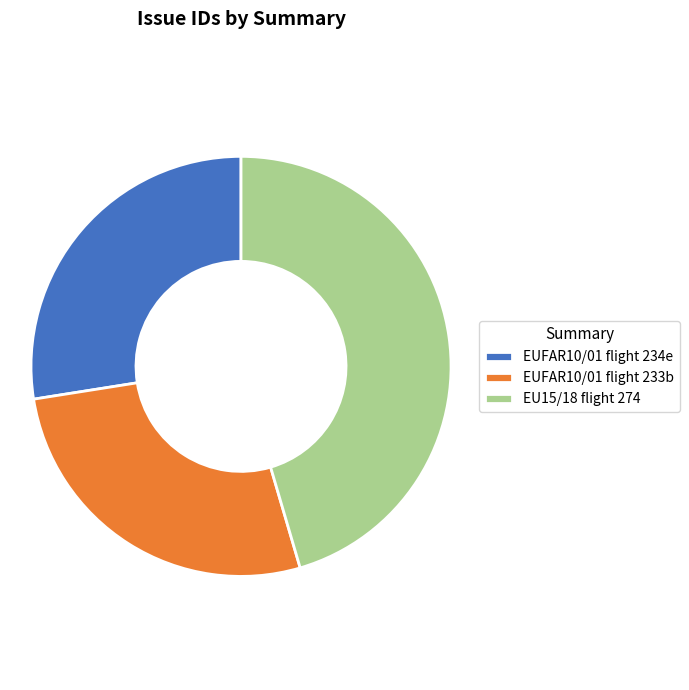

The EU15/18 flight 274 slice represents 51% of the pie. True or false?

False